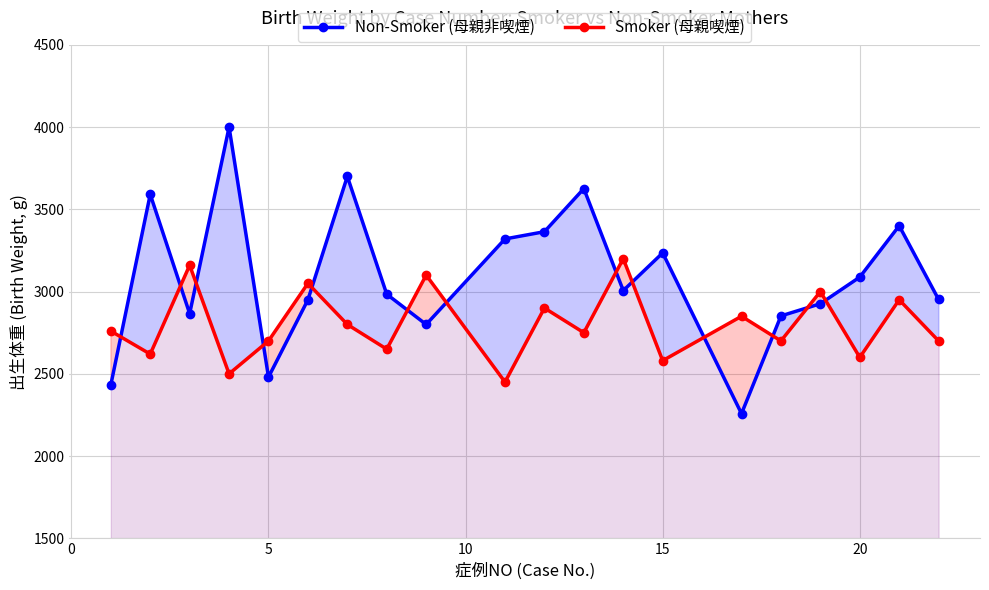

How many values in the Smoker (母親喫煙) series exceed 2760?

9